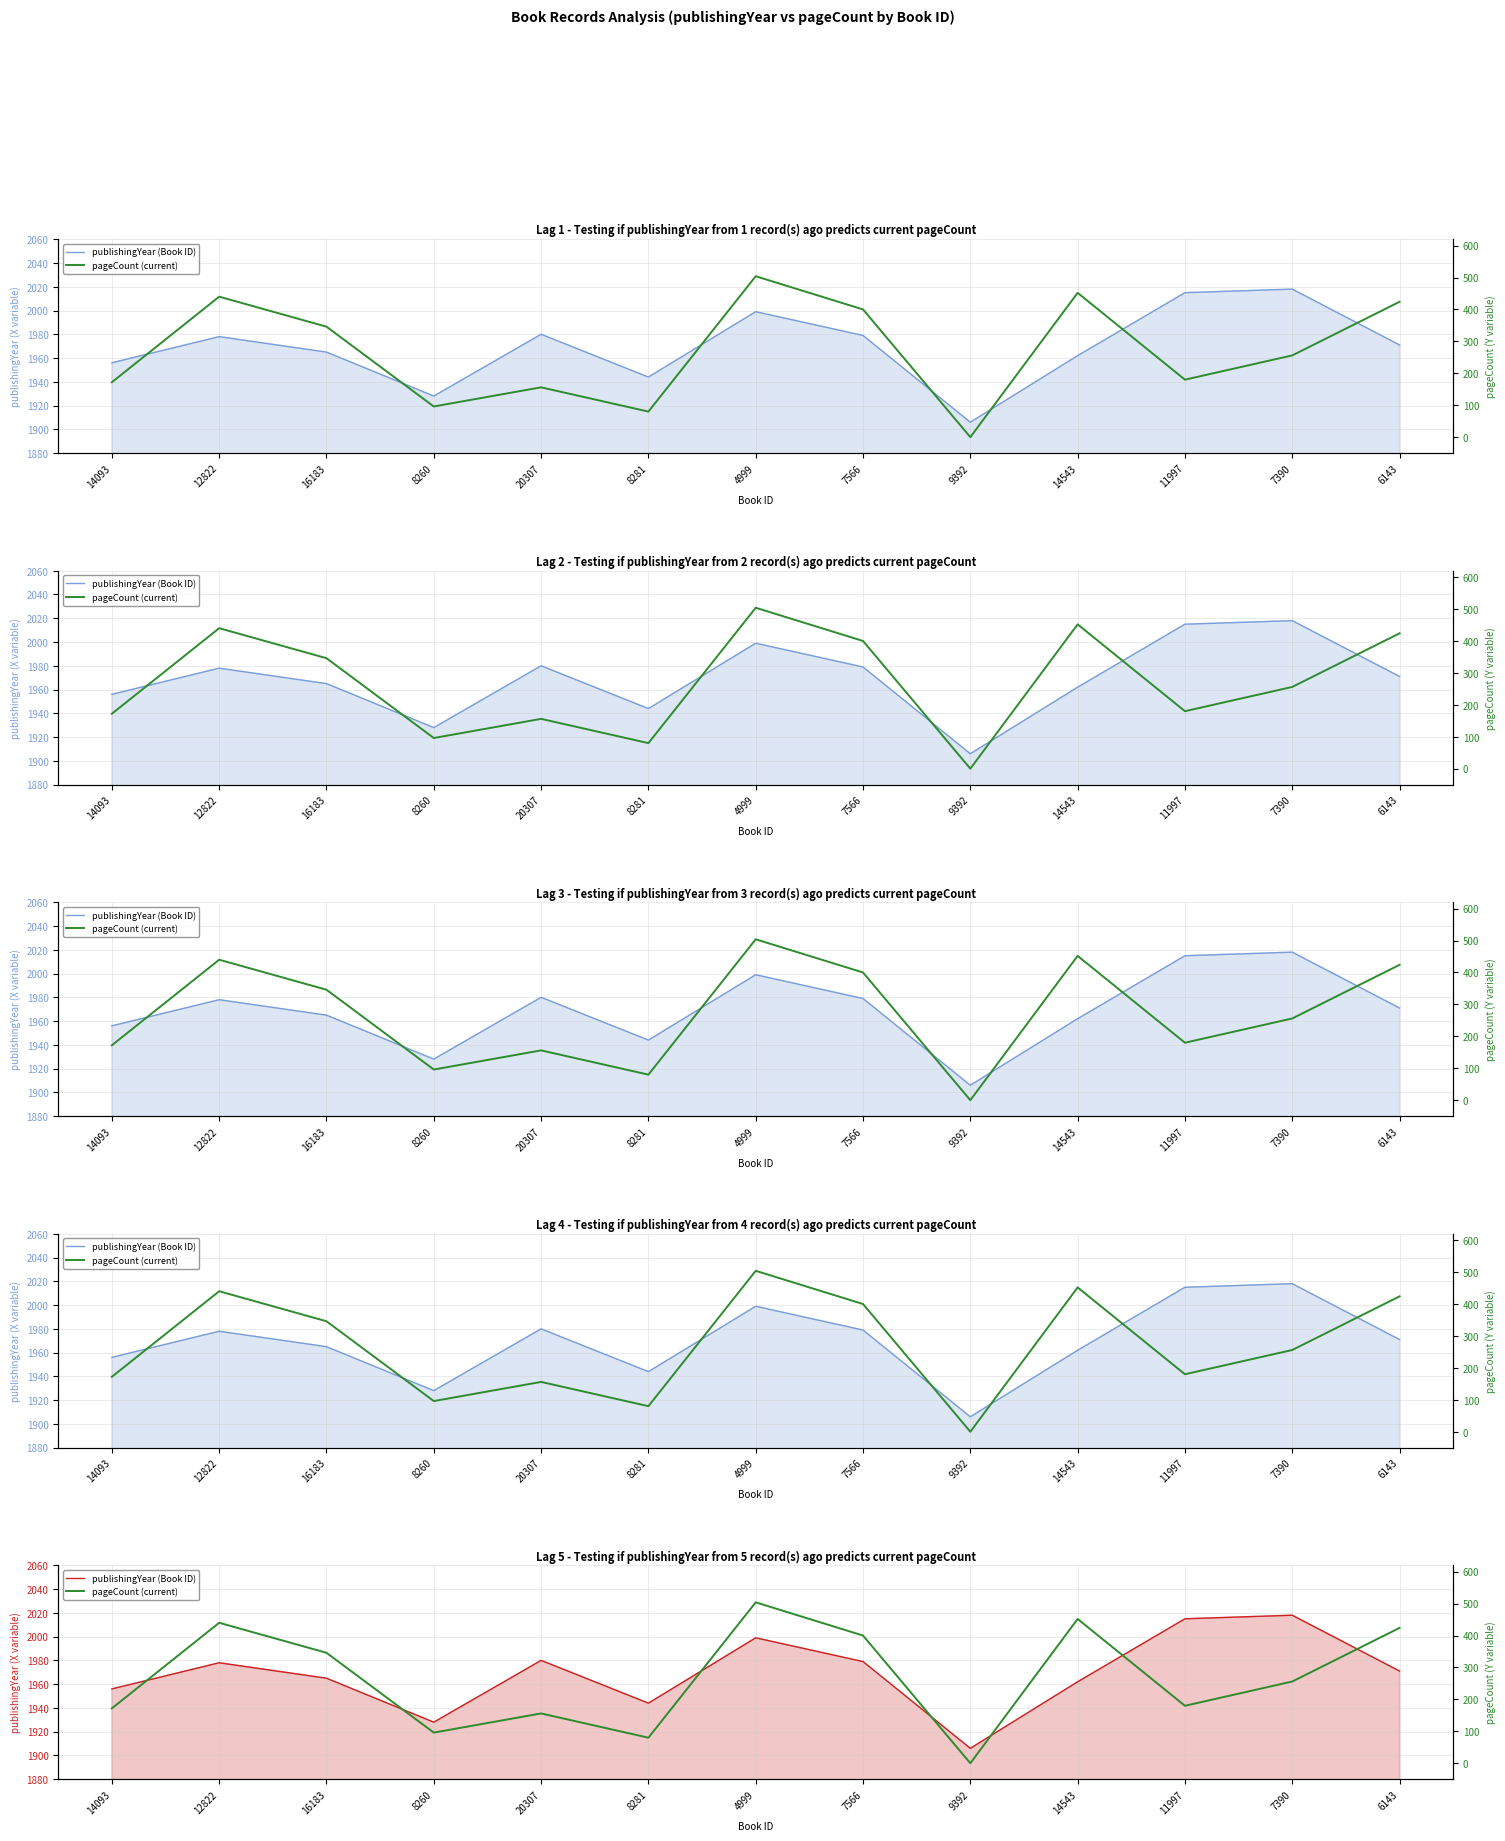

The value of publishingYear (Book ID) at 8281 is 3033. True or false?

False